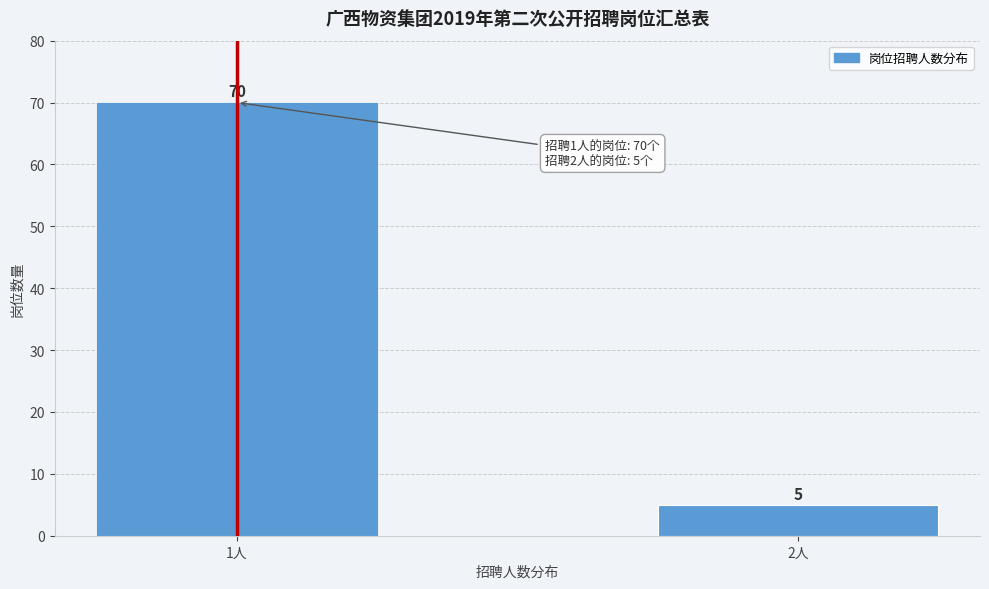

Reading left to right, what are all the values shown in this chart?

1人=70	2人=5